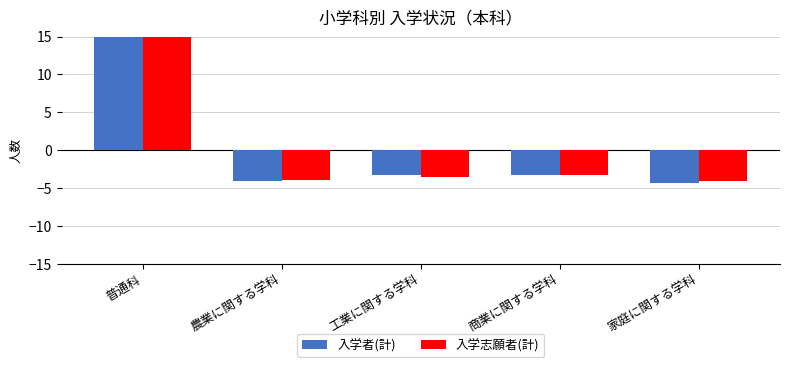

Reading left to right, transcribe all the data shown in this chart.

入学者(計): 普通科=15.0	農業に関する学科=-4.1	工業に関する学科=-3.3	商業に関する学科=-3.3	家庭に関する学科=-4.3
入学志願者(計): 普通科=15.0	農業に関する学科=-4.0	工業に関する学科=-3.6	商業に関する学科=-3.3	家庭に関する学科=-4.1